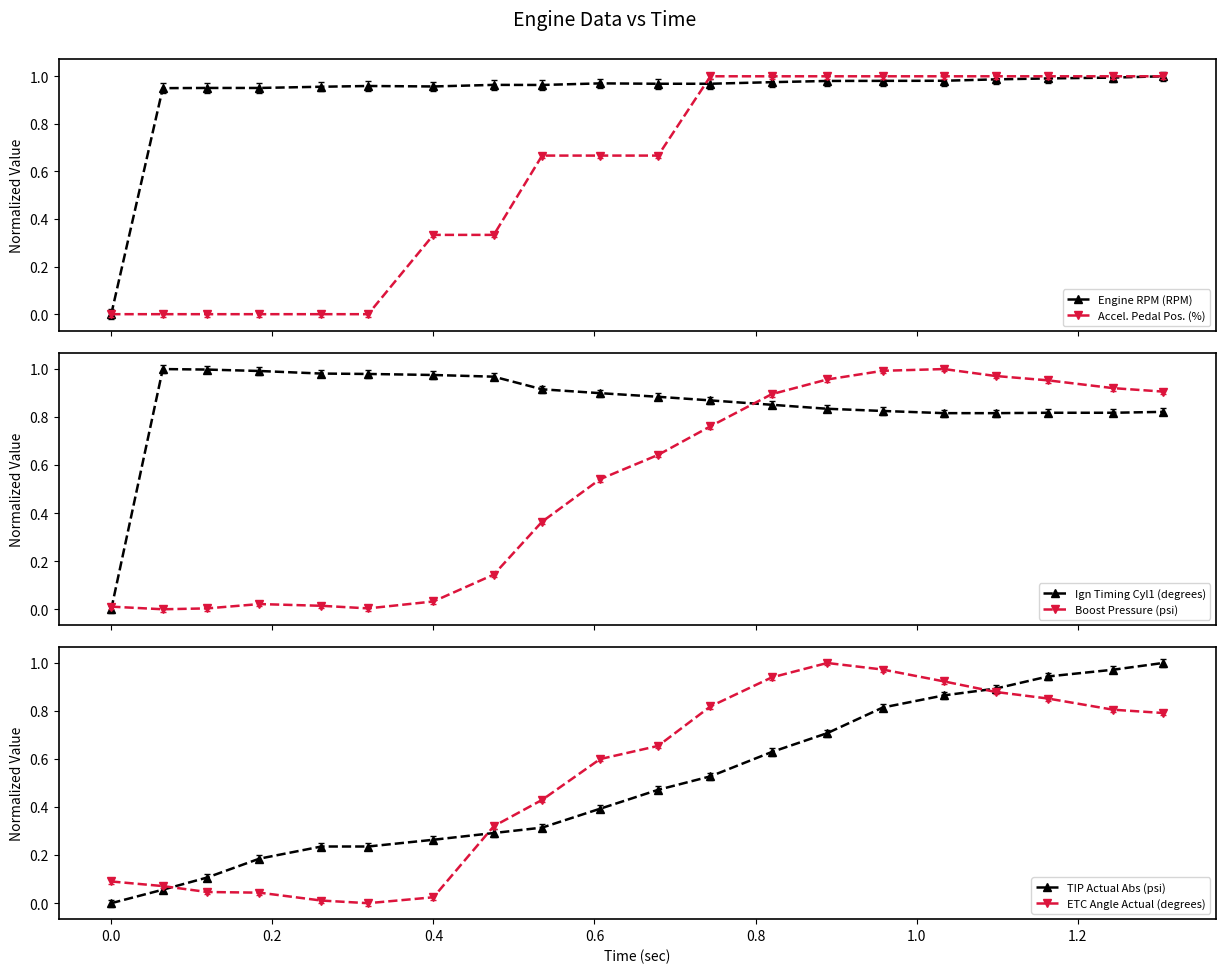

How many interior local valleys does the Engine RPM (RPM) series have?

2